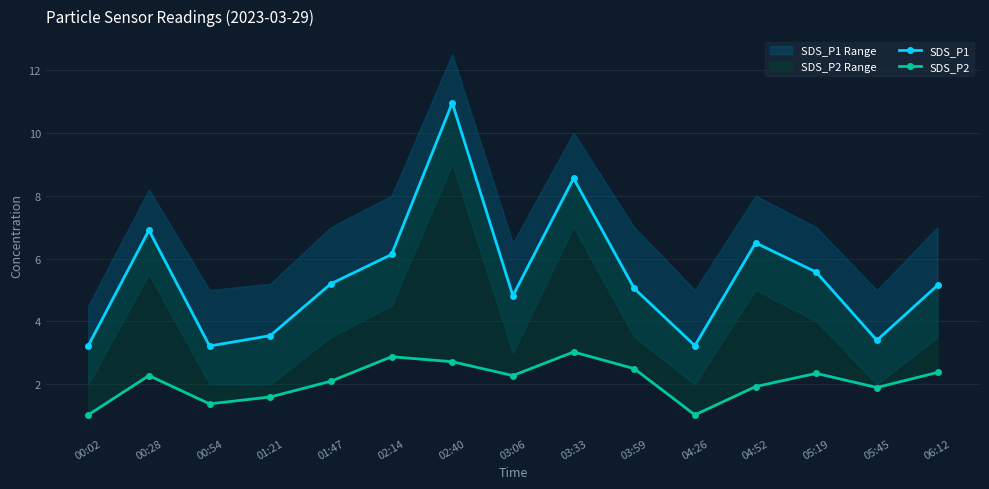

Which series has the widest spread of values?

SDS_P1